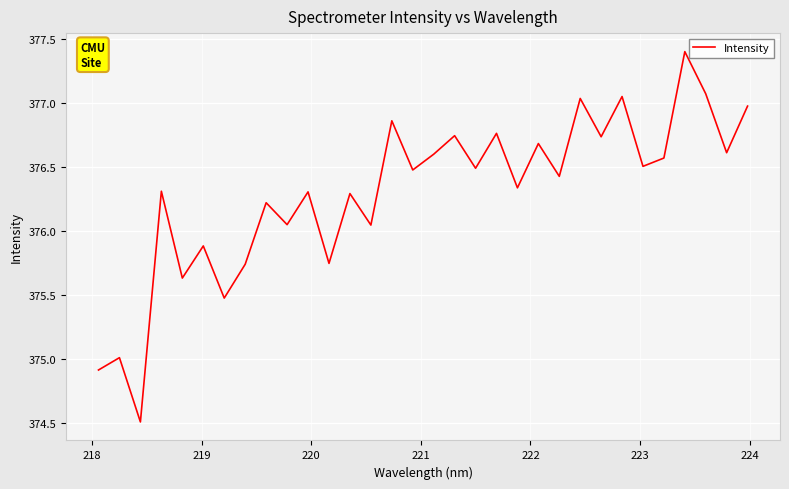

What is the smallest value displayed?

374.5